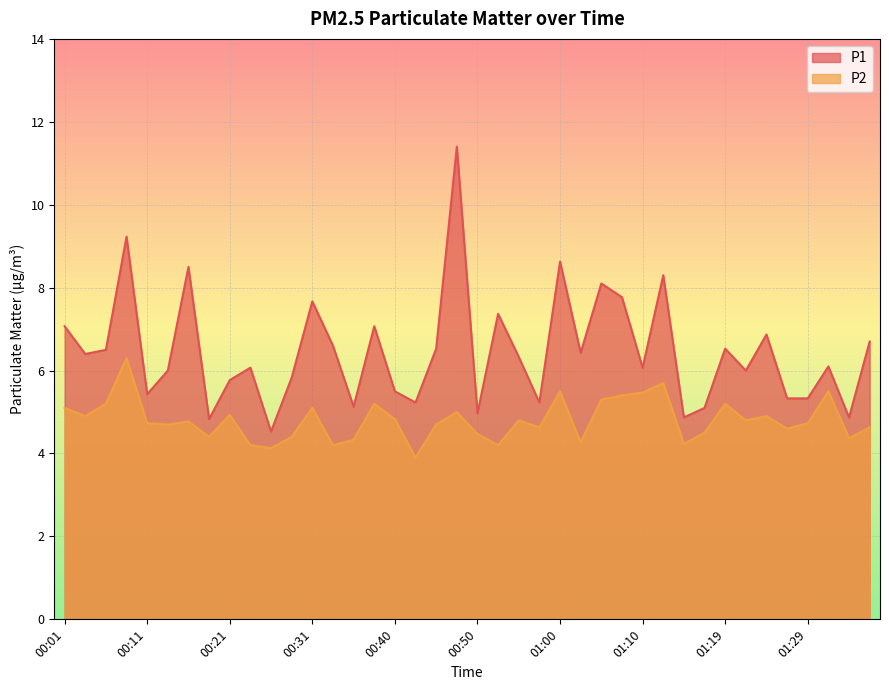

Rank the series by their maximum value, from lowest to highest.

P2, P1